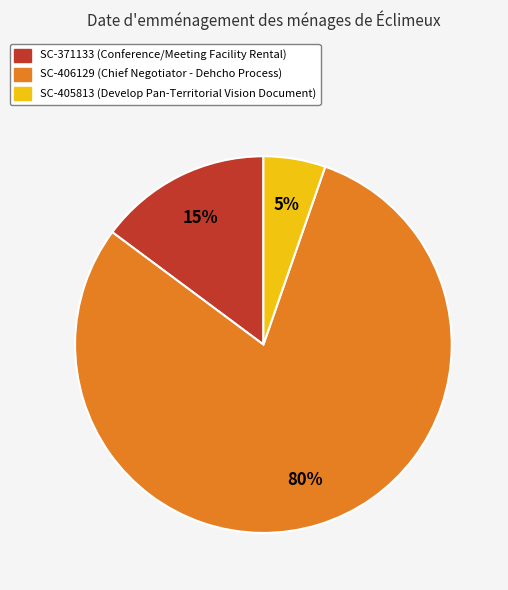

Which slice is the largest?

SC-406129